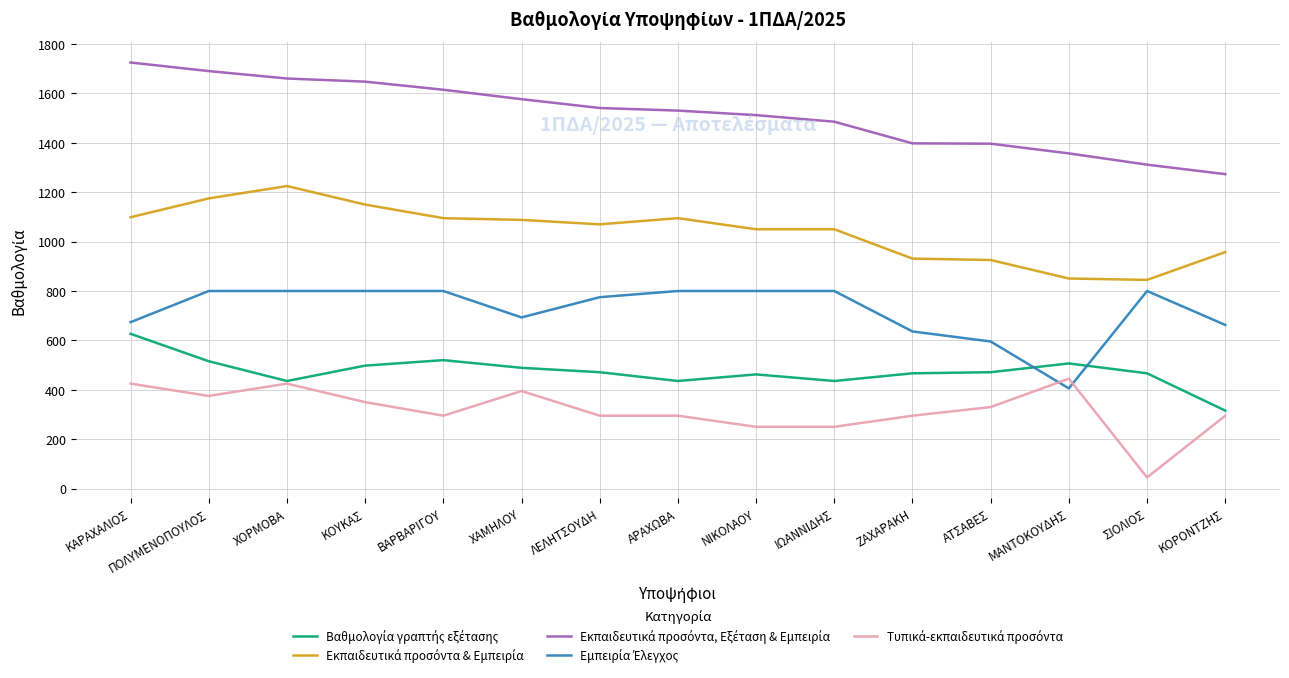

How many distinct data groups are displayed?

5